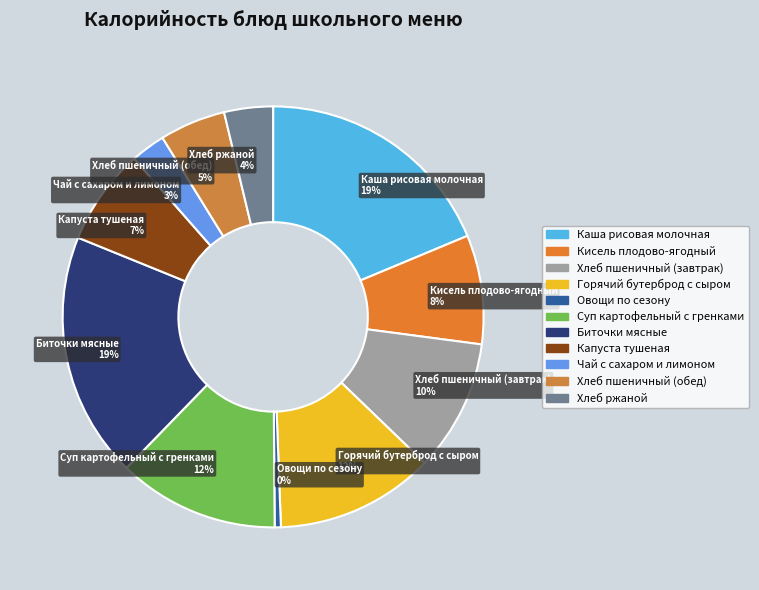

What is the smallest slice in the pie chart?

Овощи по сезону